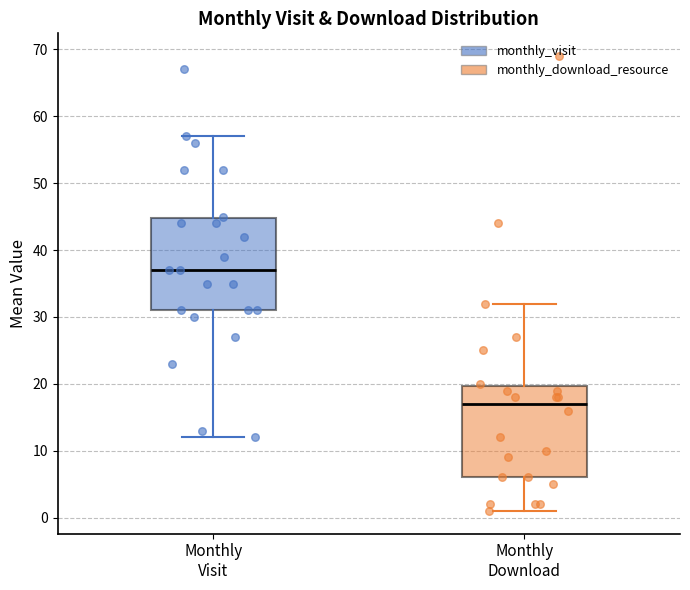

Which box has the lowest median line?

Monthly Download